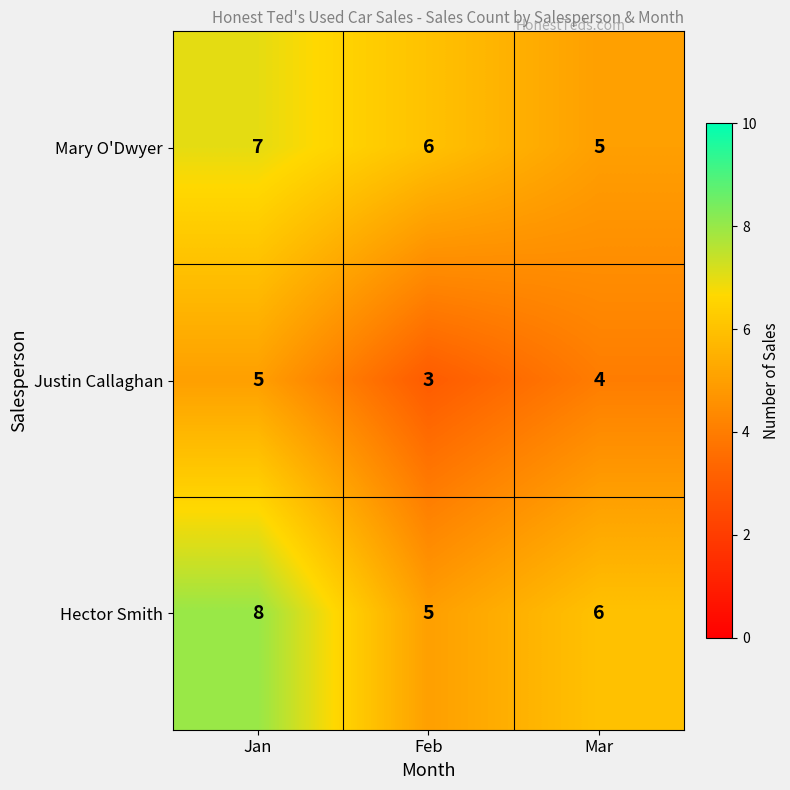

At Feb, list the series in order from largest to smallest.

Mary O'Dwyer, Hector Smith, Justin Callaghan